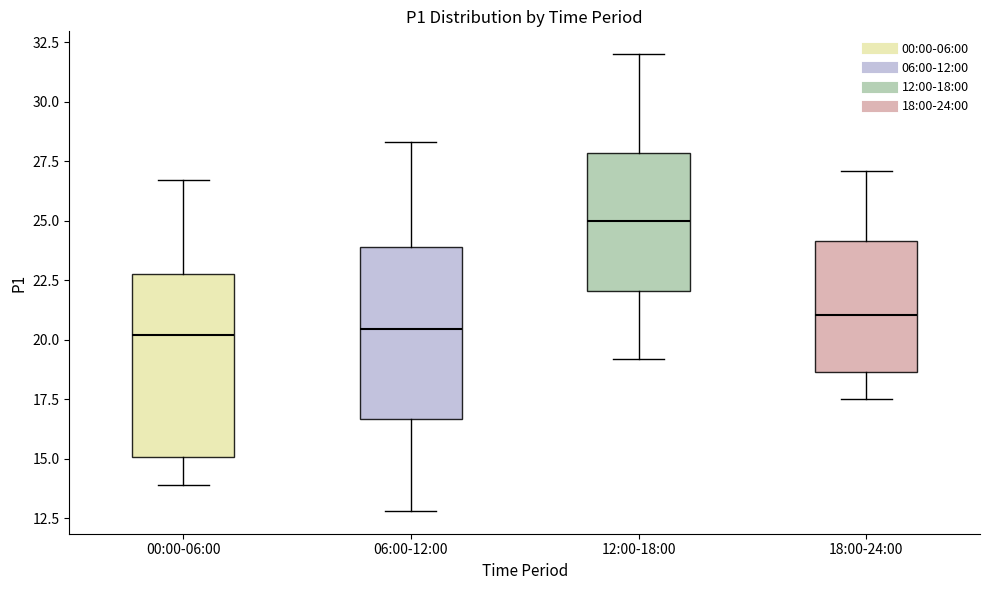

Reading left to right, read every box against the y-axis: the position of its median line, the range the box covers, and the ends of its whiskers. The values are not printed on the chart, so give them approximately, as read against the axis.

00:00-06:00: median 20.0, box 15.0 to 23.0, whiskers 14.0 to 26.5
06:00-12:00: median 20.5, box 16.5 to 24.0, whiskers 13.0 to 28.5
12:00-18:00: median 25.0, box 22.0 to 28.0, whiskers 19.0 to 32.0
18:00-24:00: median 21.0, box 18.5 to 24.0, whiskers 17.5 to 27.0